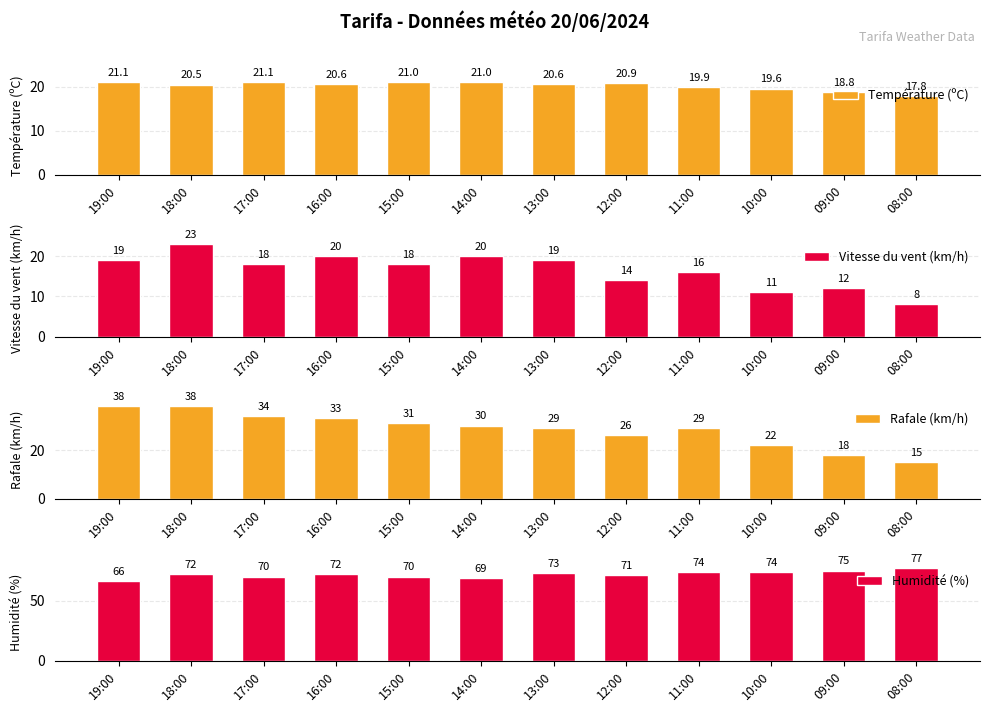

Between 19:00 and 17:00, which series saw the biggest shift?

Rafale (km/h)